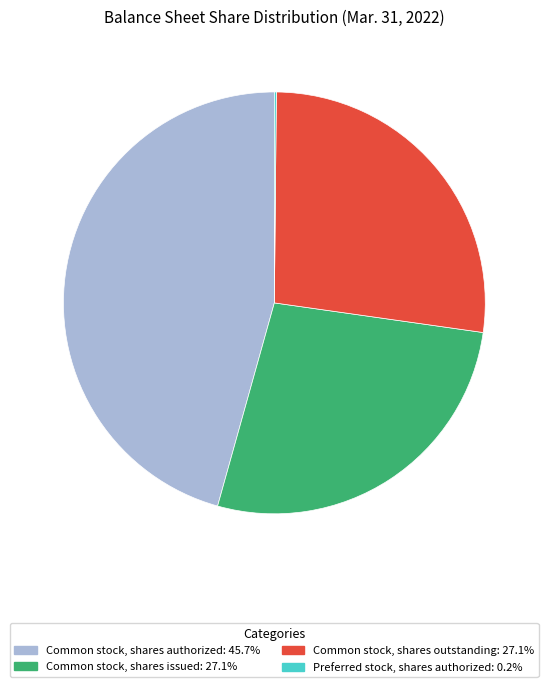

Is there any slice that represents more than half of the pie?

No